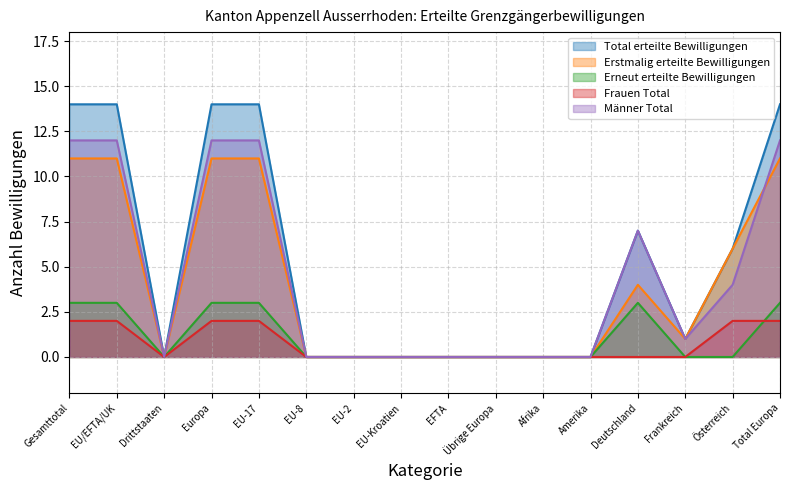

What position from the left is Übrige Europa?

10